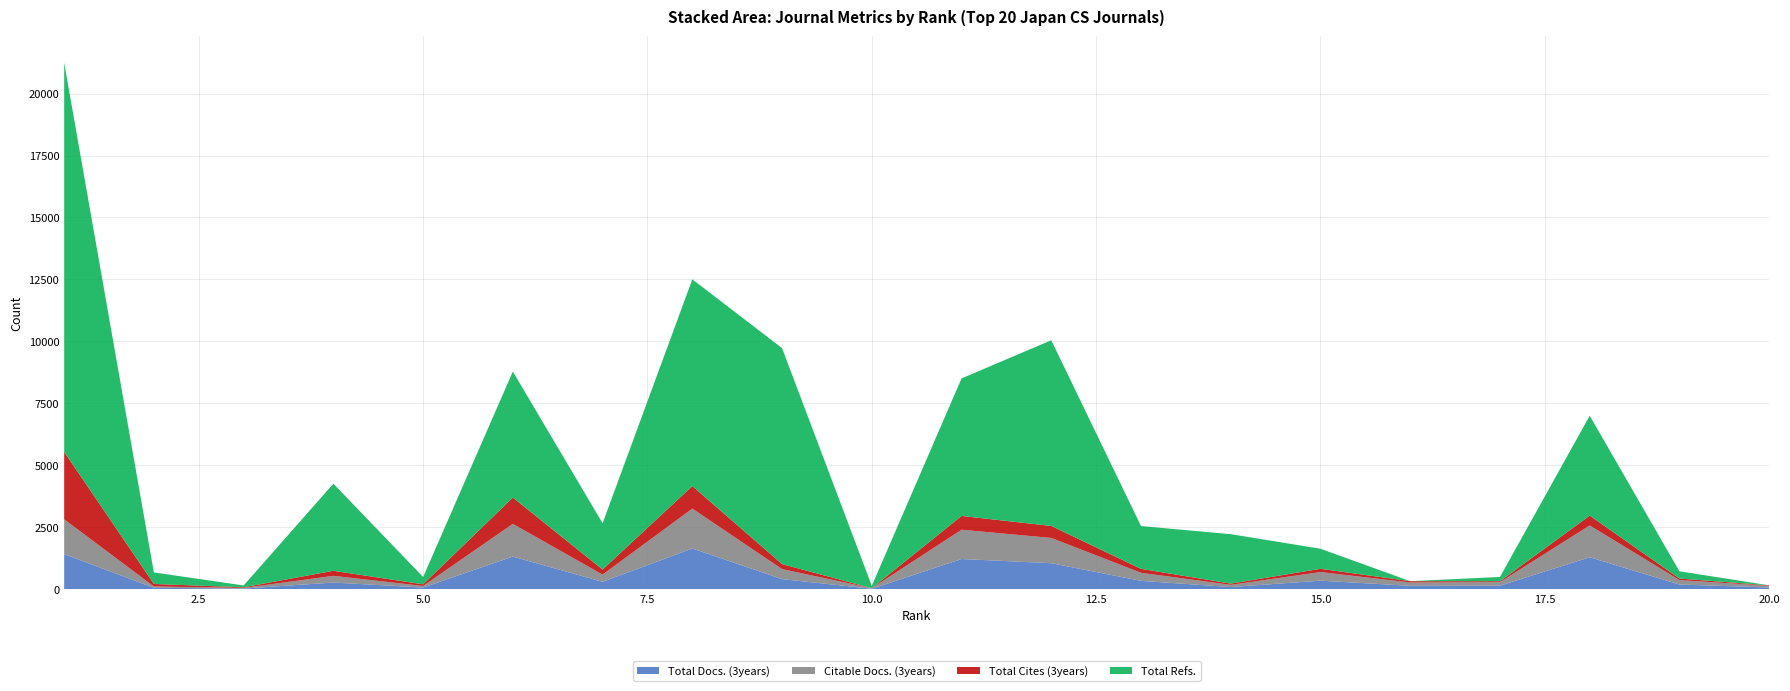

Reading right to left, extract all data points from this chart.

Total Docs. (3years): 20=72	19=191	18=1292	17=145	16=138	15=348	14=90	13=340	12=1052	11=1221	10=21	9=410	8=1646	7=301	6=1319	5=71	4=271	3=29	2=60	1=1418
Citable Docs. (3years): 20=70	19=179	18=1284	17=144	16=136	15=347	14=89	13=325	12=1019	11=1181	10=21	9=404	8=1609	7=290	6=1319	5=63	4=271	3=27	2=53	1=1405
Total Cites (3years): 20=18	19=63	18=396	17=37	16=53	15=131	14=50	13=159	12=484	11=557	10=2	9=202	8=909	7=205	6=1062	5=66	4=204	3=24	2=101	1=2720
Total Refs.: 20=0	19=292	18=4032	17=171	16=0	15=809	14=1995	13=1726	12=7492	11=5548	10=95	9=8714	8=8341	7=1869	6=5085	5=295	4=3516	3=74	2=466	1=15706